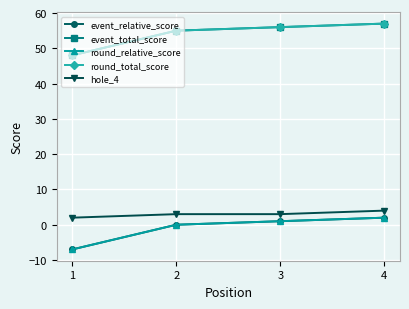

Does the chart have visible grid lines?

Yes